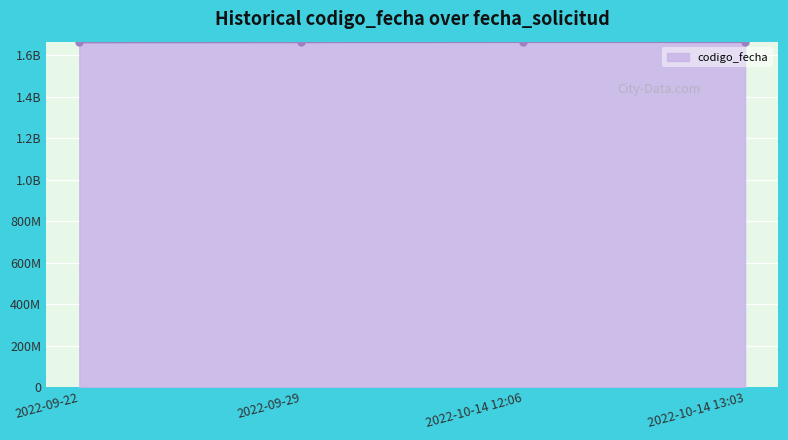

Which category has the lowest value across all series?

2022-09-22